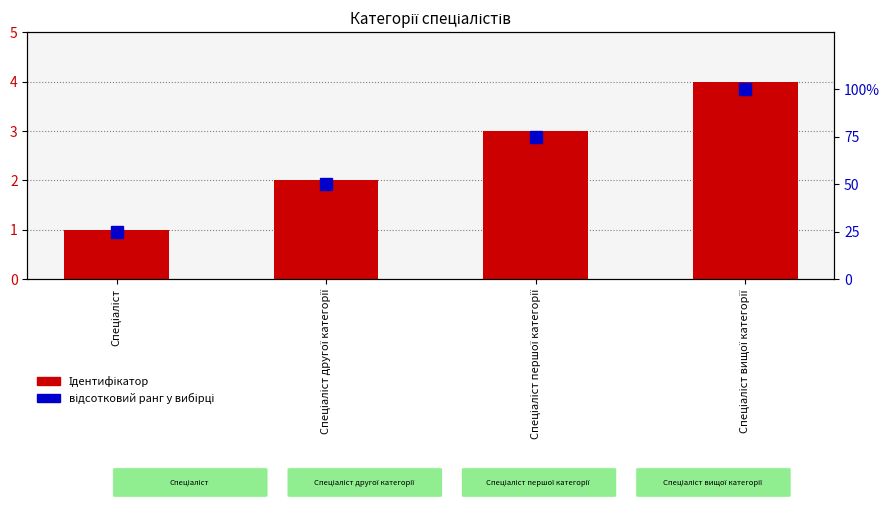

What is the approximate value of Ідентифікатор at Спеціаліст першої категорії?

3